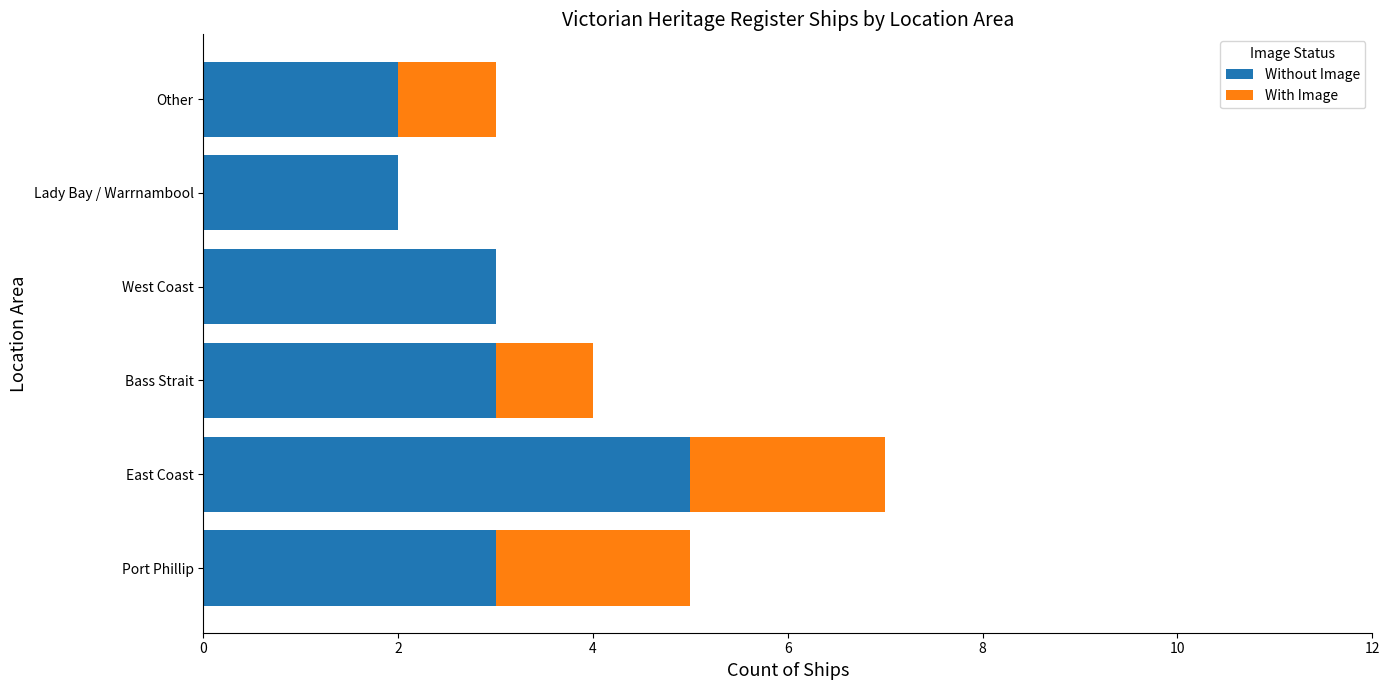

The Without Image series shows 1 at Bass Strait. True or false?

False